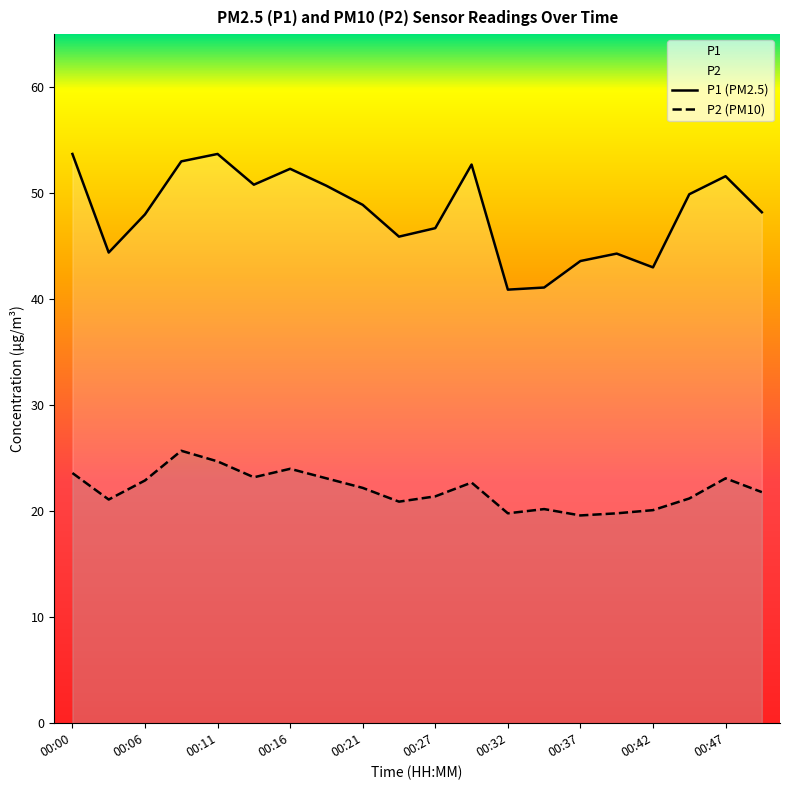

Which has a higher value, 00:03 or 00:37?

00:03